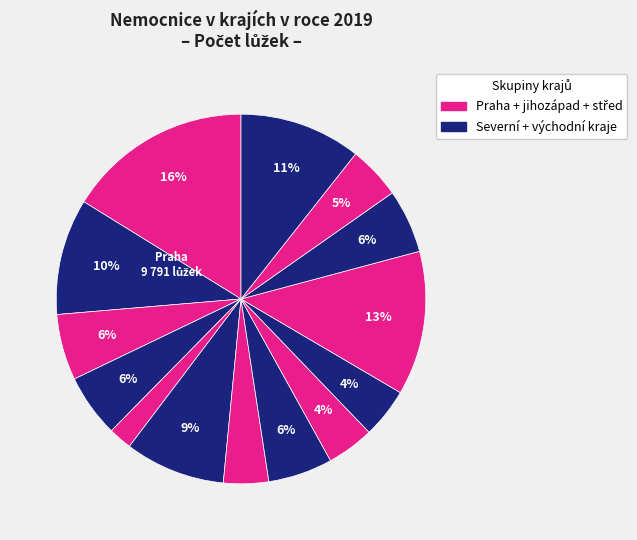

How many slices are in this pie chart?

14